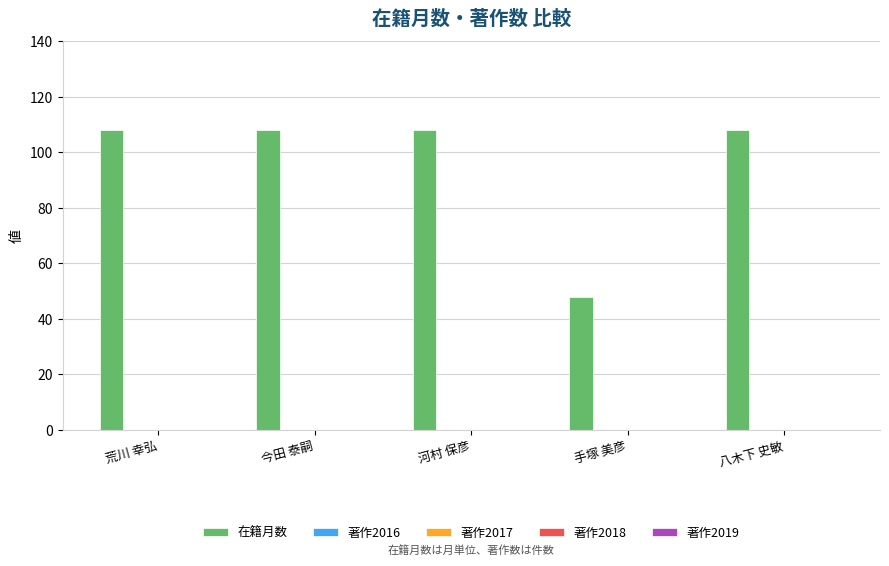

What is the maximum value shown in the chart?

108